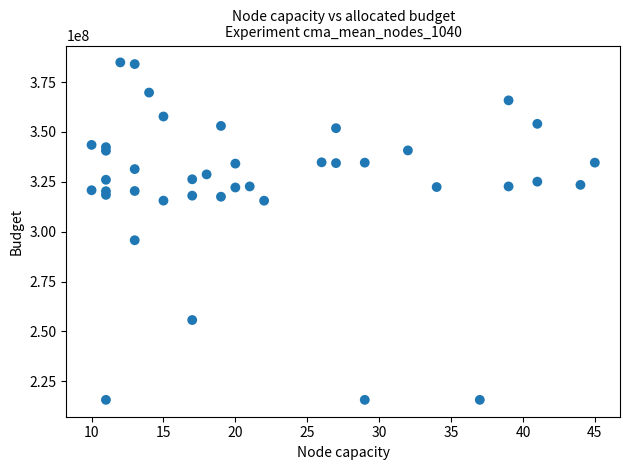

What Y value in the scatter plot is closest to 300264144?

295701247